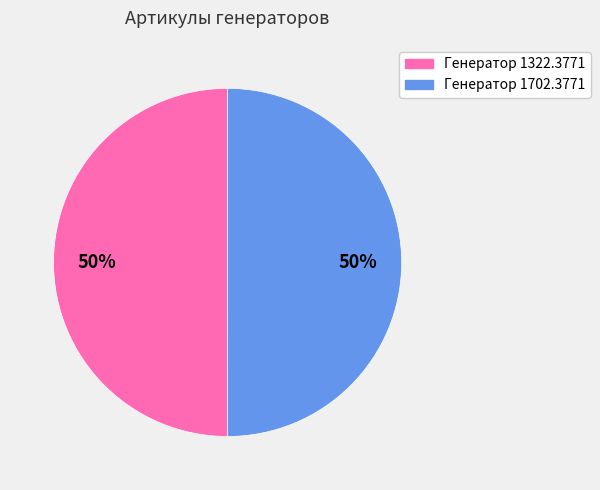

The Генератор 1322.3771 slice represents 58% of the pie. True or false?

False